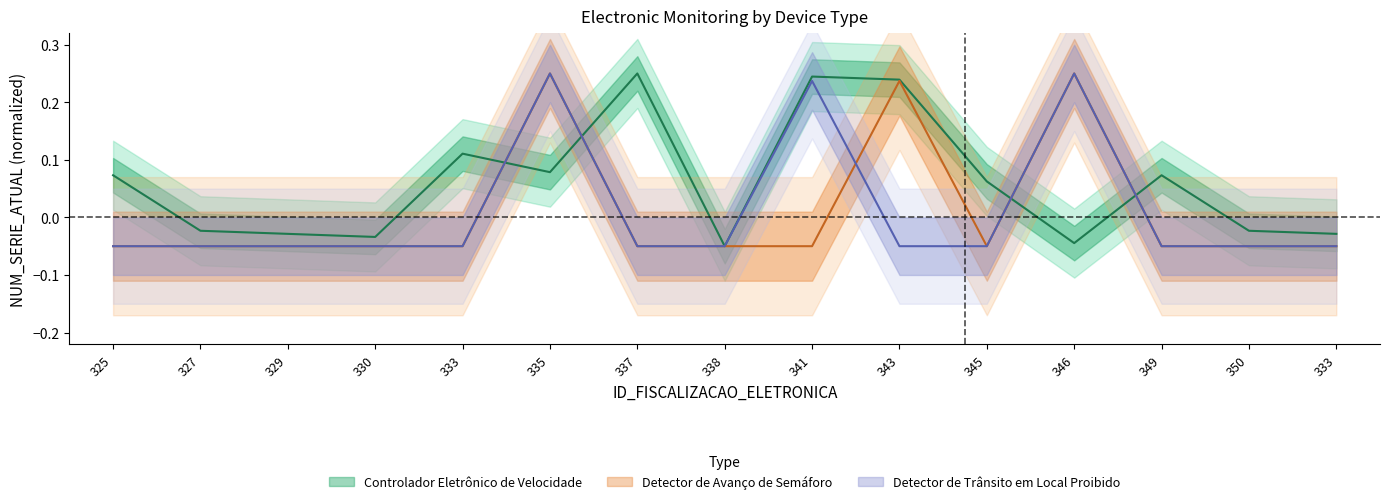

True or false: Controlador Eletrônico de Velocidade and Detector de Avanço de Semáforo intersect in this chart.

True